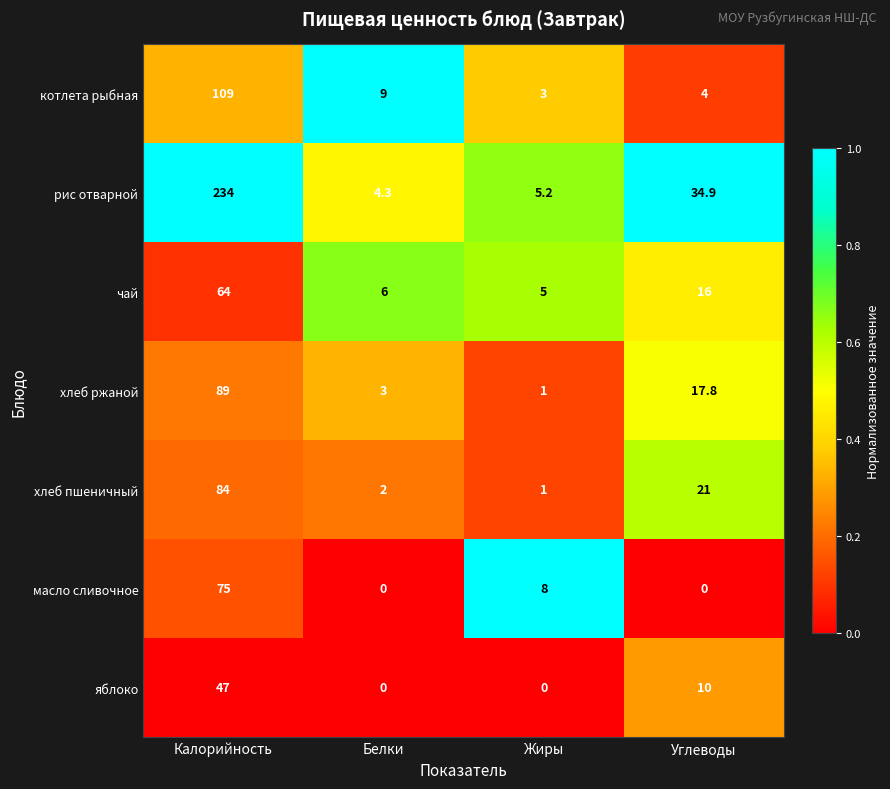

Which label corresponds to the largest value in the chart?

Калорийность